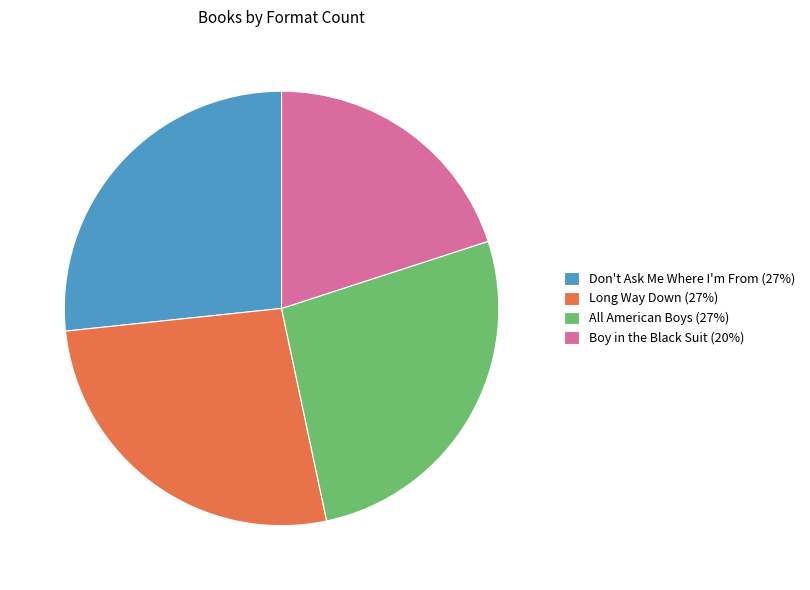

How many slices are in this pie chart?

4